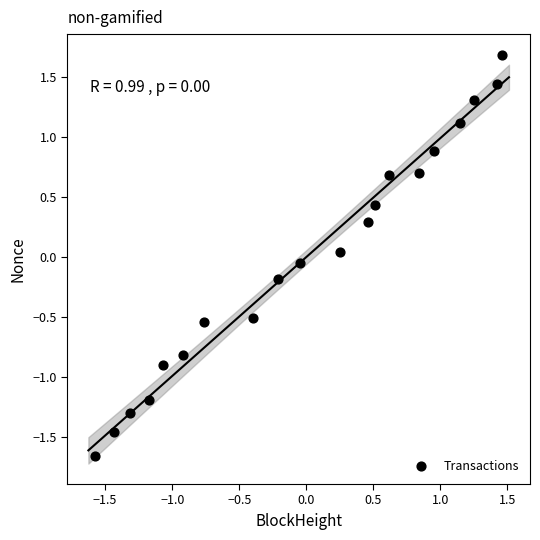

What is the range of X values (max minus min)?

3.0